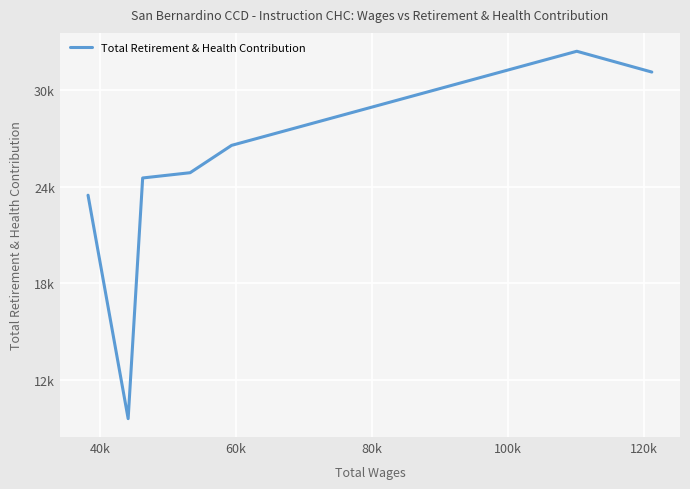

Is this an area chart (filled region under the line)?

No